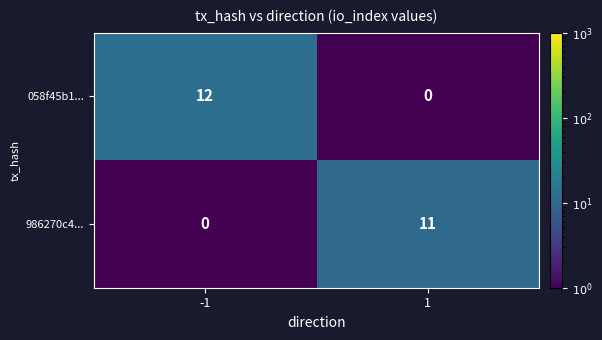

How many categories are shown in the chart?

2